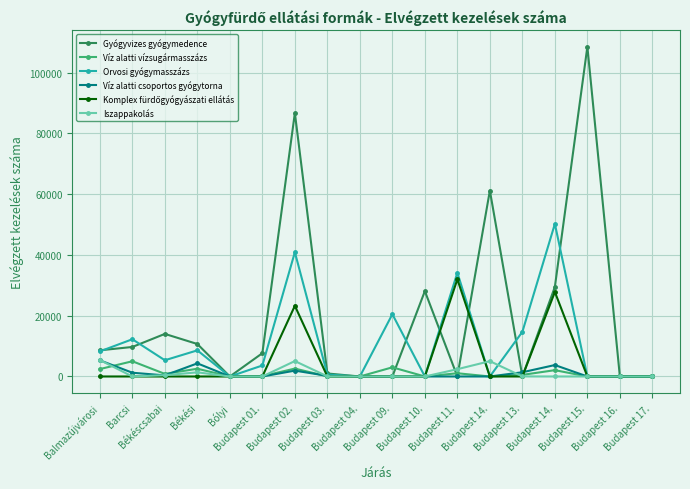

Count the number of categories in the chart.

18